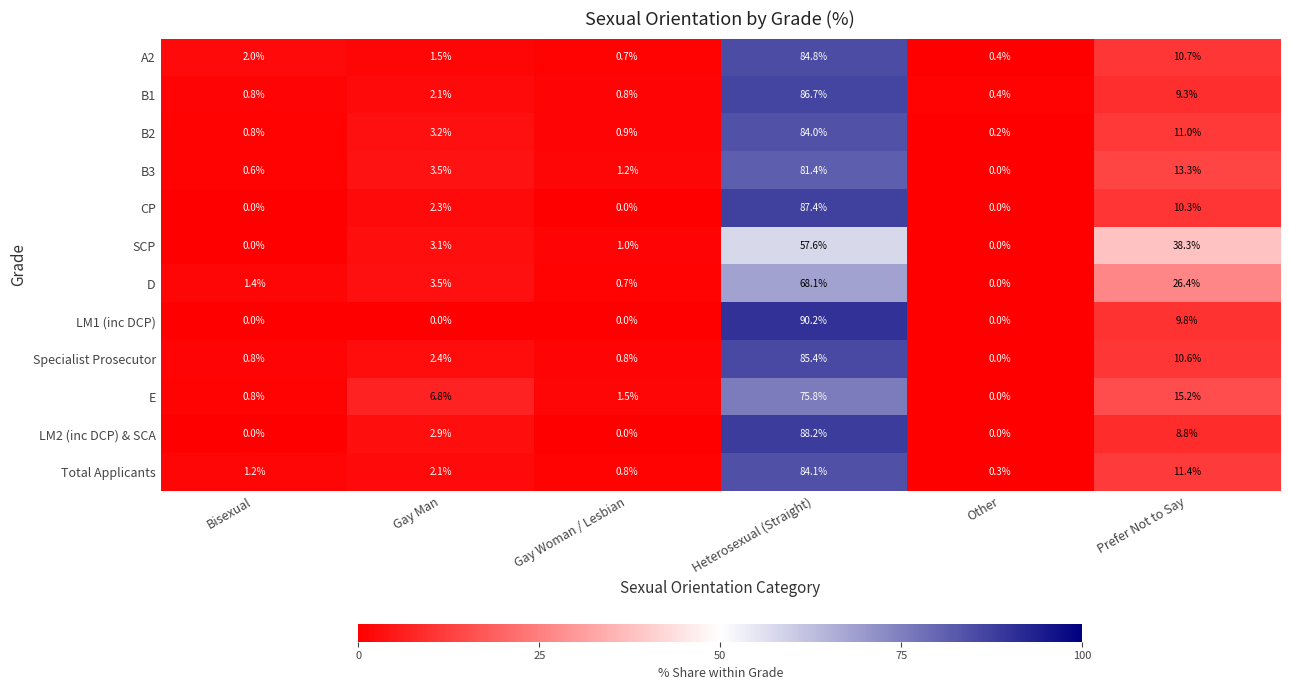

True or false: LM1 (inc DCP) has a value of 0.0 at Other.

True